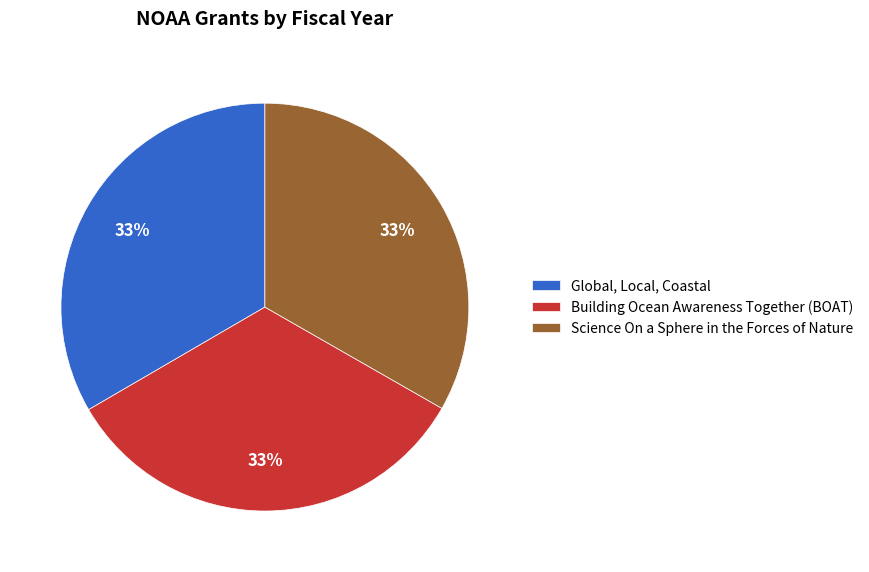

What is the ratio of the value at Global, Local, Coastal to the value at Building Ocean Awareness Together (BOAT)?

1.0